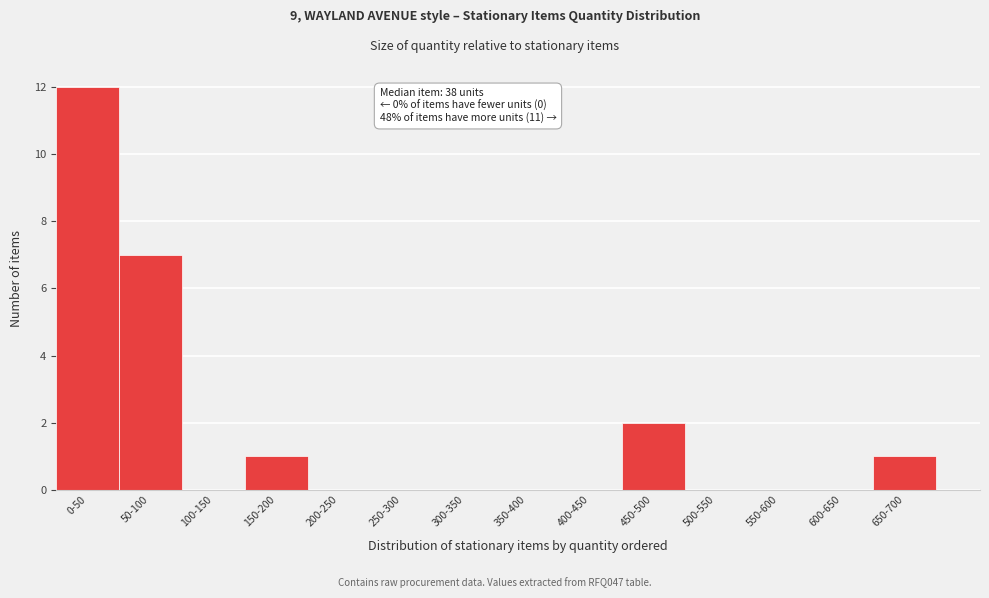

At which category does the chart reach its peak across all series?

0-50